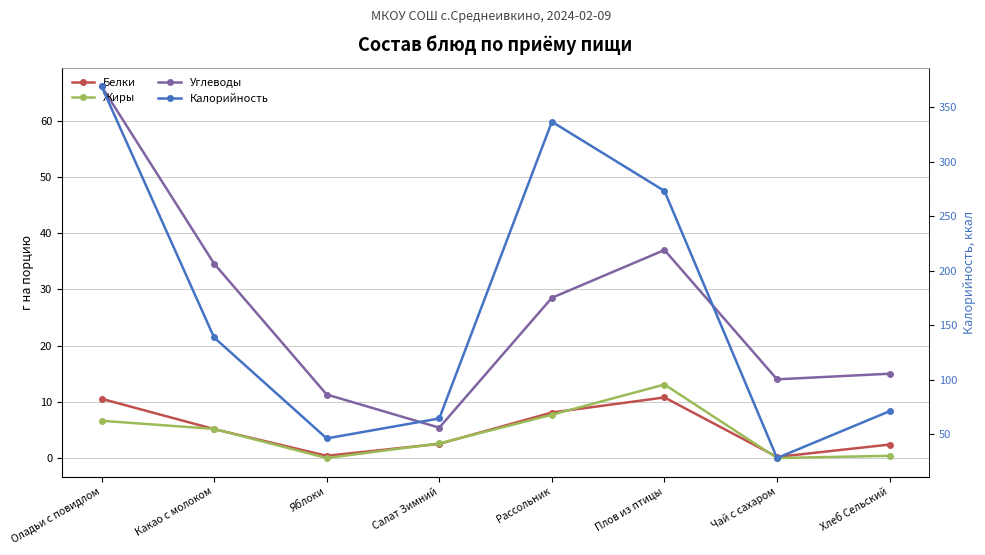

What is the difference between the maximum and minimum values in the Белки series?

10.6